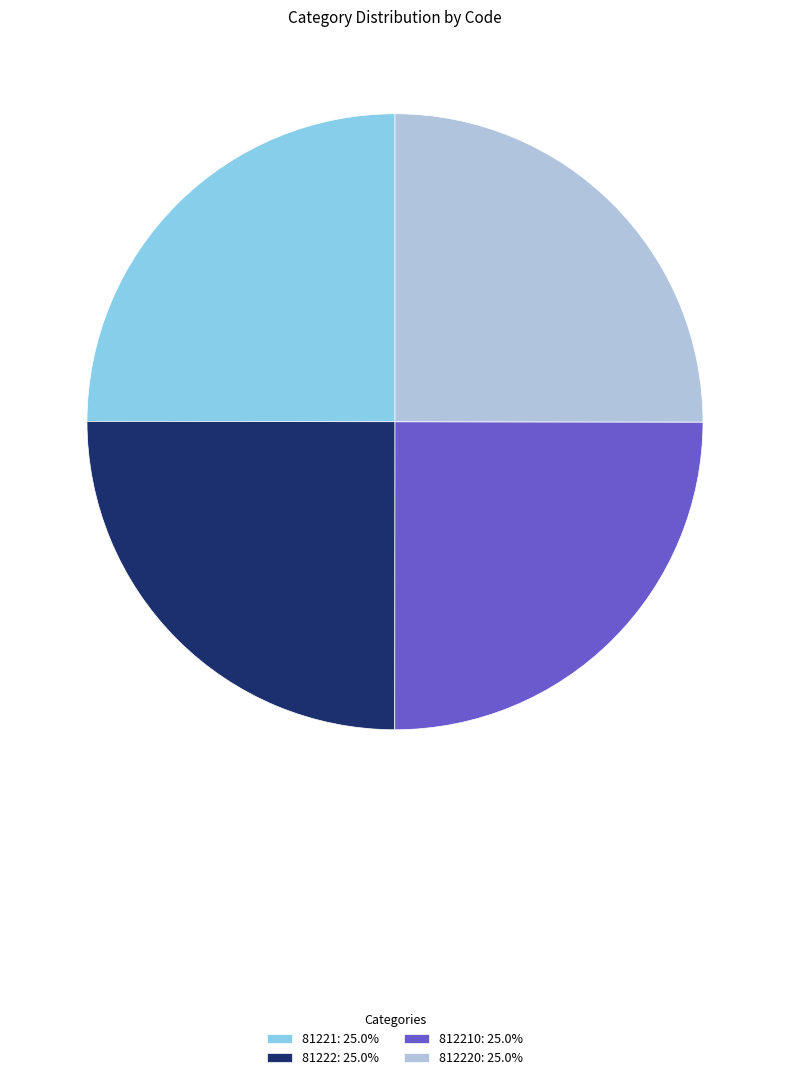

How many segments does this pie chart have?

4